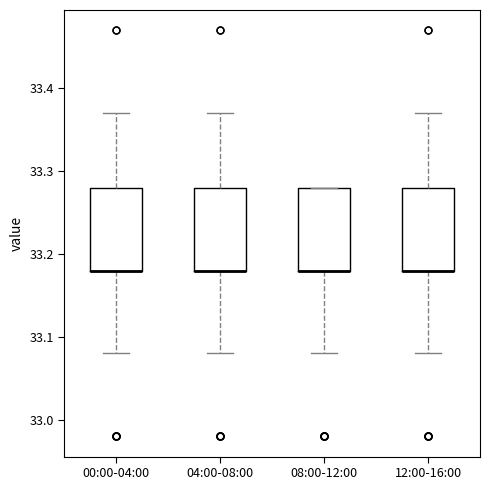

Reading left to right, transcribe this box plot: for each box, give where its median line is, the range the box spans, and where its two whiskers end, as read against the y-axis. The values are not printed on the chart, so give them approximately, as read against the axis.

00:00-04:00: median 33.18 (drawn on the box's lower edge), box 33.18 to 33.28, whiskers 33.08 to 33.37
04:00-08:00: median 33.18 (drawn on the box's lower edge), box 33.18 to 33.28, whiskers 33.08 to 33.37
08:00-12:00: median 33.18 (drawn on the box's lower edge), box 33.18 to 33.28, whiskers 33.08 to 33.28
12:00-16:00: median 33.18 (drawn on the box's lower edge), box 33.18 to 33.28, whiskers 33.08 to 33.37